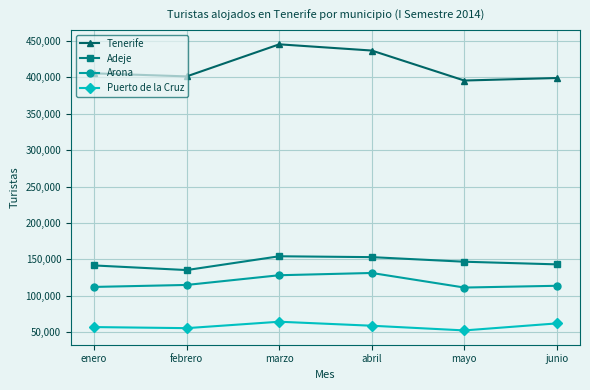

What is the greatest value displayed?

445061